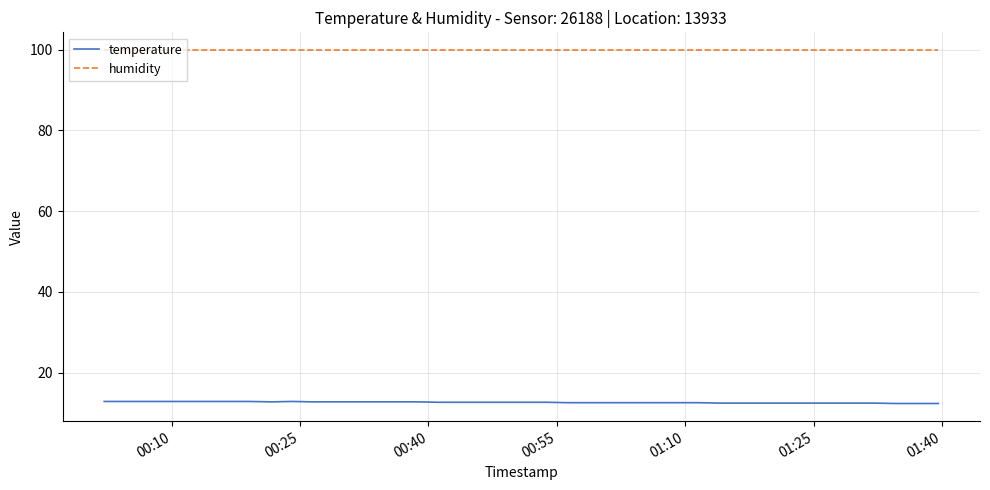

True or false: temperature and humidity intersect in this chart.

False